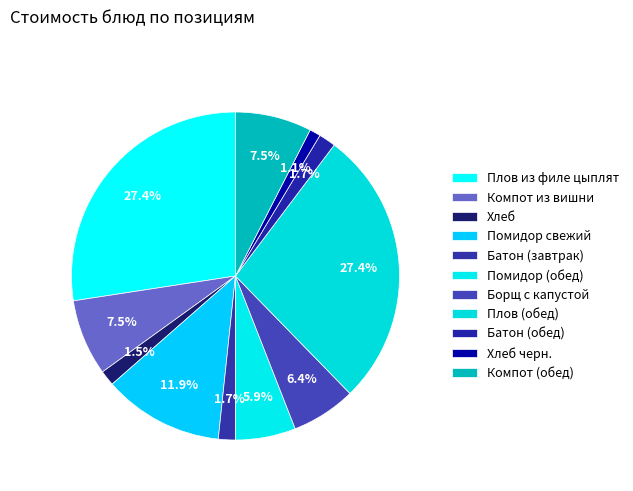

To the nearest percent, what portion does Хлеб represent?

2%